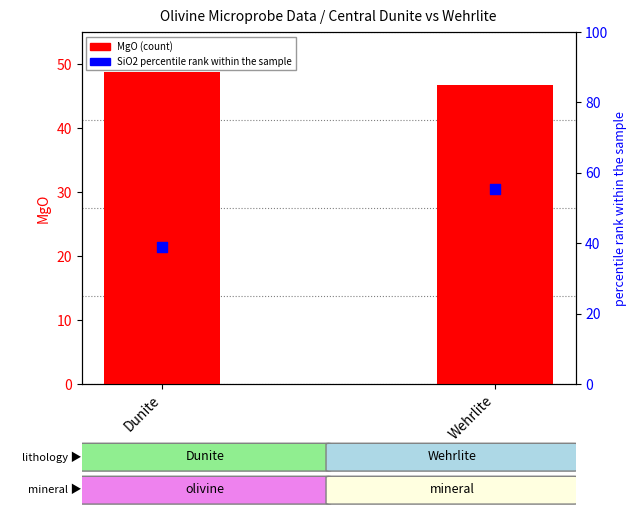

At which category is the sum across all series the highest?

Wehrlite